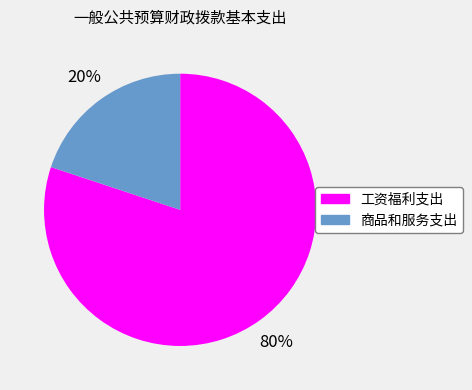

What percentage is the 工资福利支出 slice, to the nearest percent?

80%